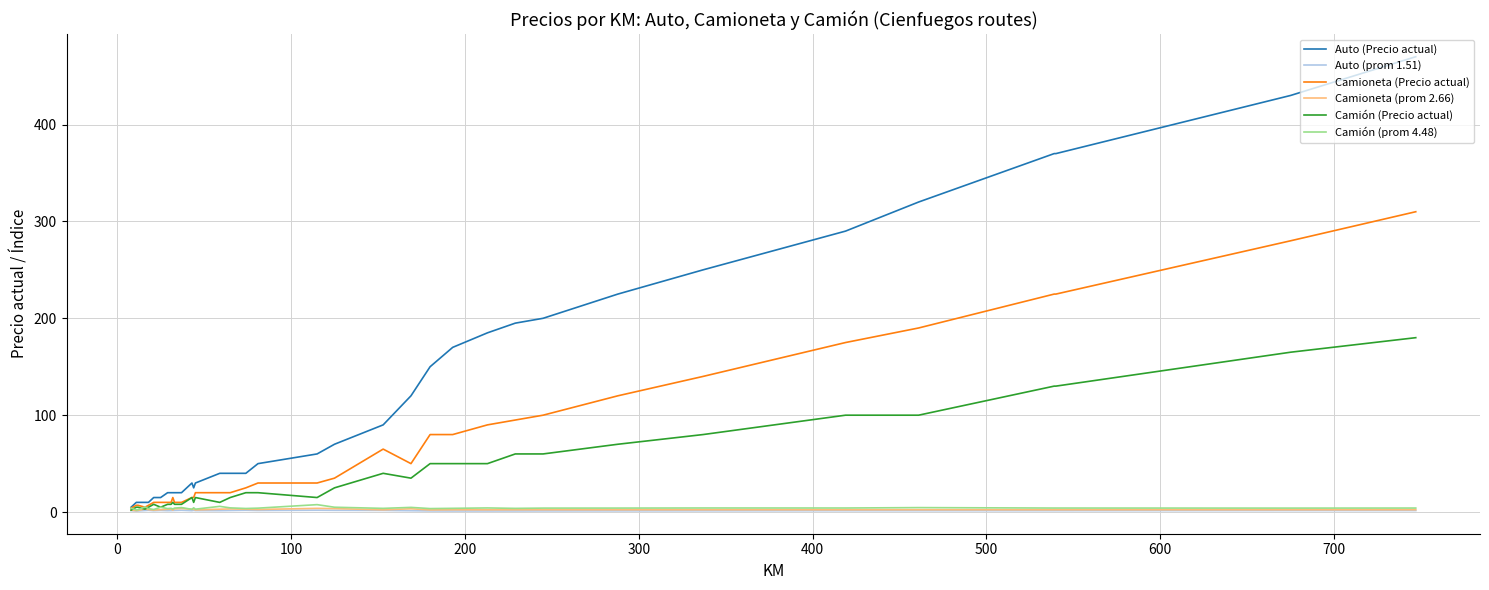

Which series has the largest total across all categories?

Auto (Precio actual)